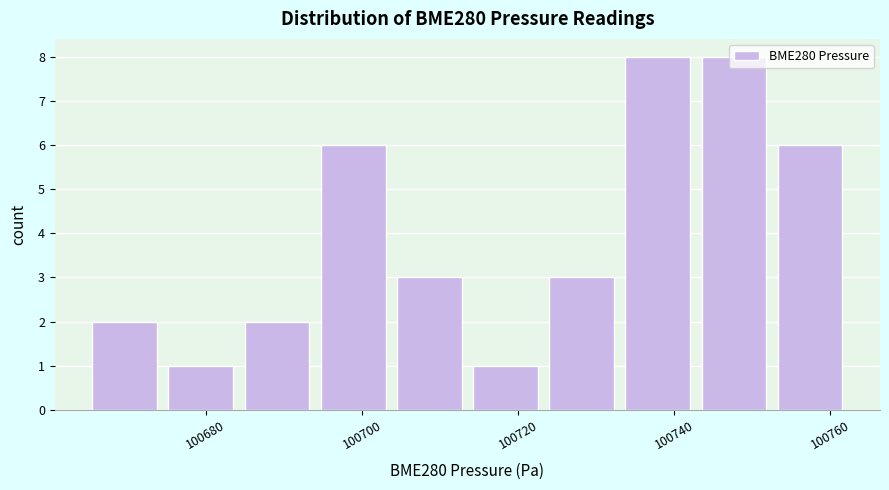

What is the height of the bar covering 100676 to 100684 on the x-axis? Neither the bar edges nor the heights are printed on the chart, so give them approximately, as read against the axes.

1